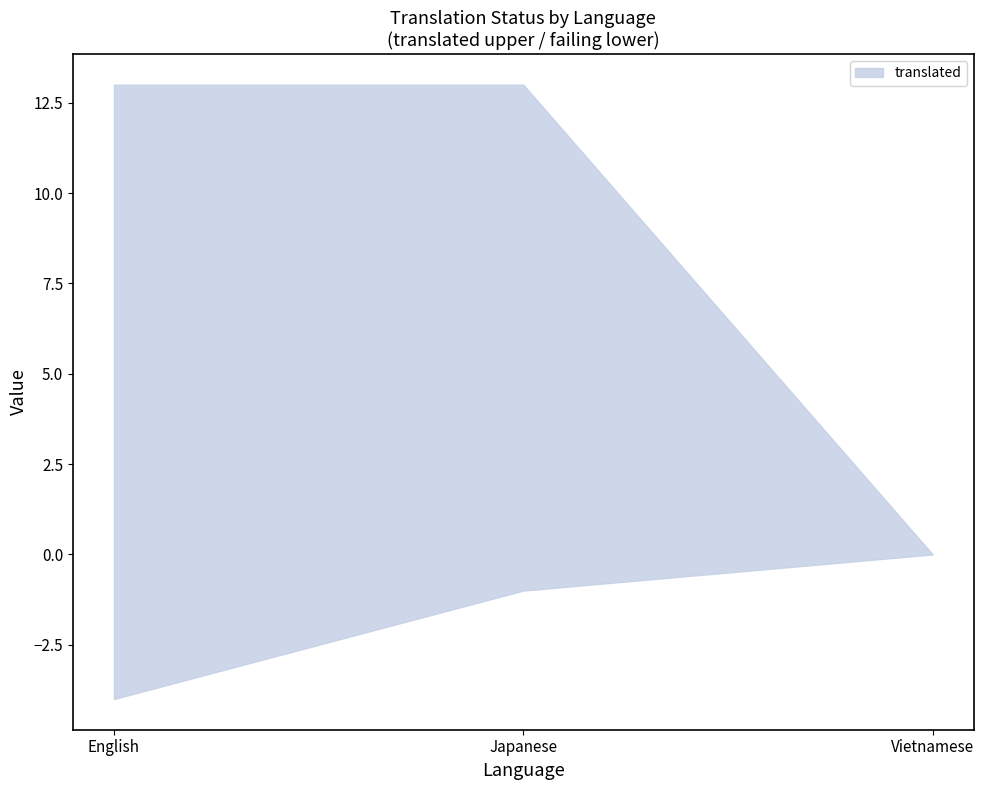

How many lines are shown in the chart?

2